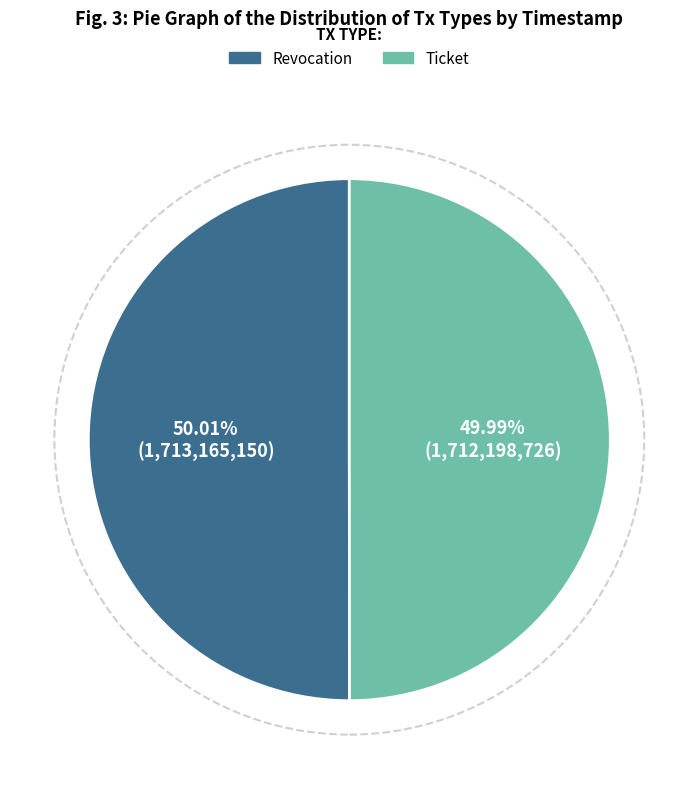

How much of the chart is everything except Revocation?

50.0%